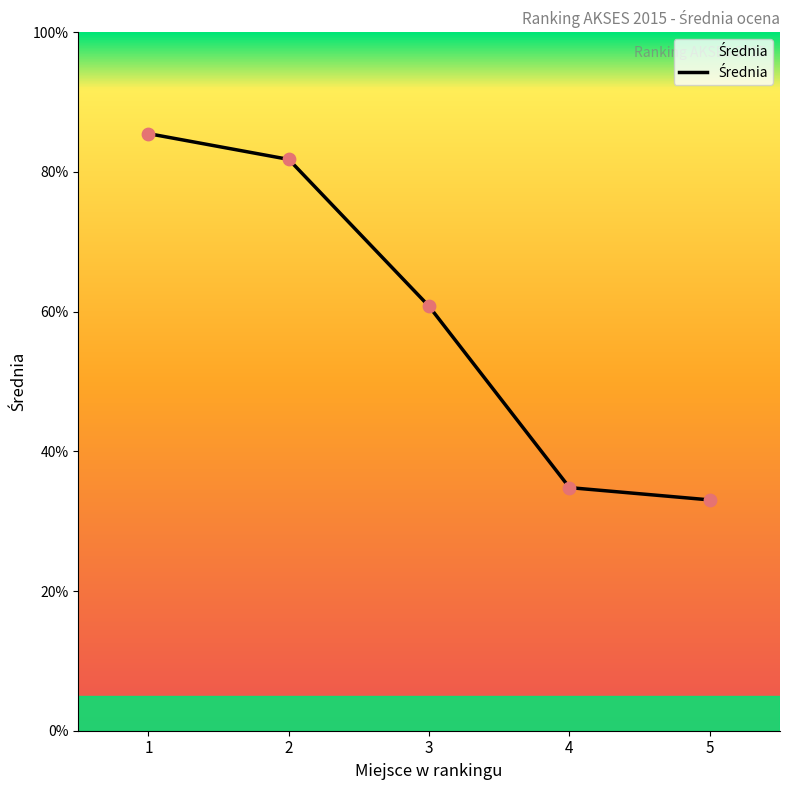

Approximately how many times larger is the value at 4 compared to 2?

0.4